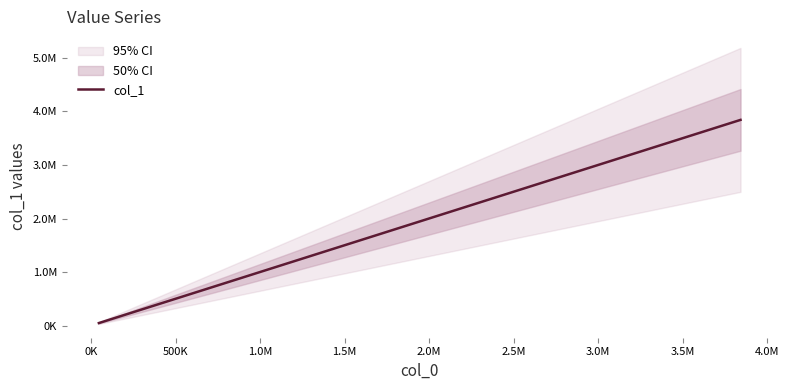

Reading left to right, list all the values displayed in this chart.

46265	247087	263830	402125	402130	402142	402144	402153	402155	402164	402179	402181	447977	532193	532207	532210	674885	739842	946163	1324140	1562805	1727794	1896030	1896031	1920604	1948076	2541517	2935813	2935845	2935854	2935870	2959511	3016753	3093635	3369404	3485937	3565143	3571326	3842774